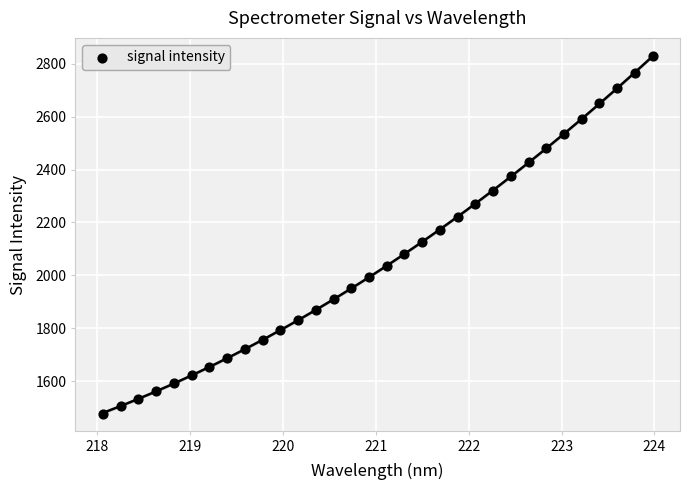

What is the range of X values (max minus min)?

5.9